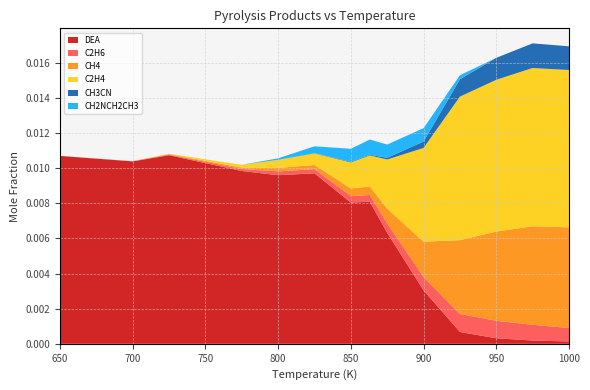

Reading left to right, list all the values displayed in this chart.

DEA: 0.0	0.0	0.0	0.0	0.0	0.0	0.0	0.0	0.0	0.0	0.0	0.0	0.0	0.0
C2H6: 0.0	0.0	0.0	0.0	0.0	0.0	0.0	0.0	0.0	0.0	0.0	0.0	0.0	0.0
CH4: 0.0	0.0	0.0	0.0	0.0	0.0	0.0	0.0	0.0	0.0	0.0	0.0	0.0	0.0
C2H4: 0.0	0.0	0.0	0.0	0.0	0.0	0.0	0.0	0.0	0.0	0.0	0.0	0.0	0.0
CH3CN: 0.0	0.0	0.0	0.0	0.0	0.0	0.0	0.0	0.0	0.0	0.0	0.0	0.0	0.0
CH2NCH2CH3: 0.0	0.0	0.0	0.0	0.0	0.0	0.0	0.0	0.0	0.0	0.0	0.0	0.0	0.0